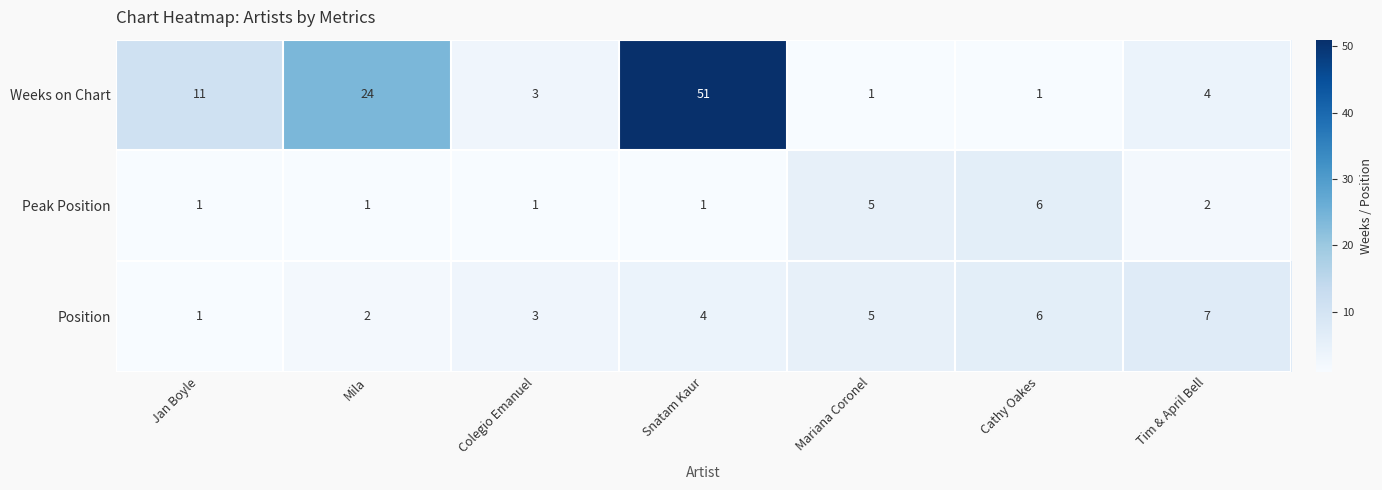

How many distinct data groups are displayed?

3